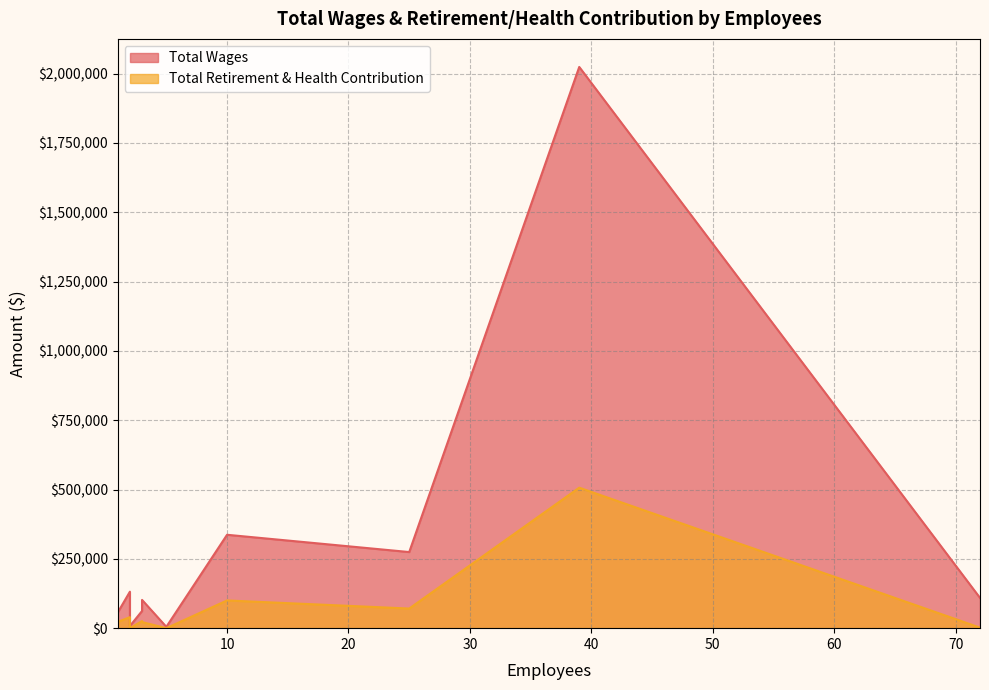

Is it true that Total Retirement & Health Contribution equals 70747 at 25?

True